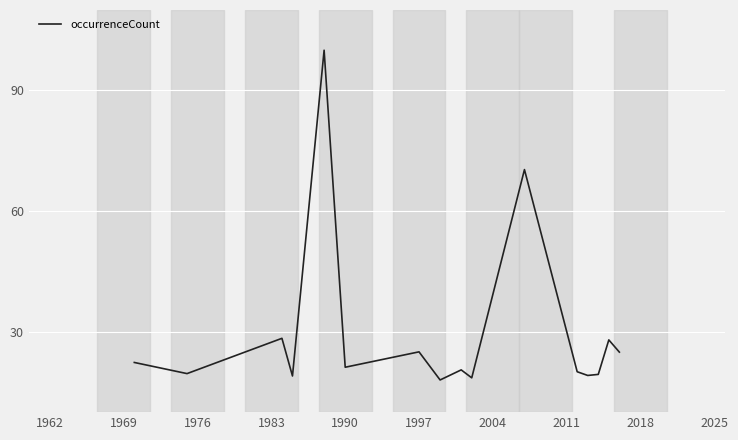

What is the difference between the maximum and minimum values?

82.0